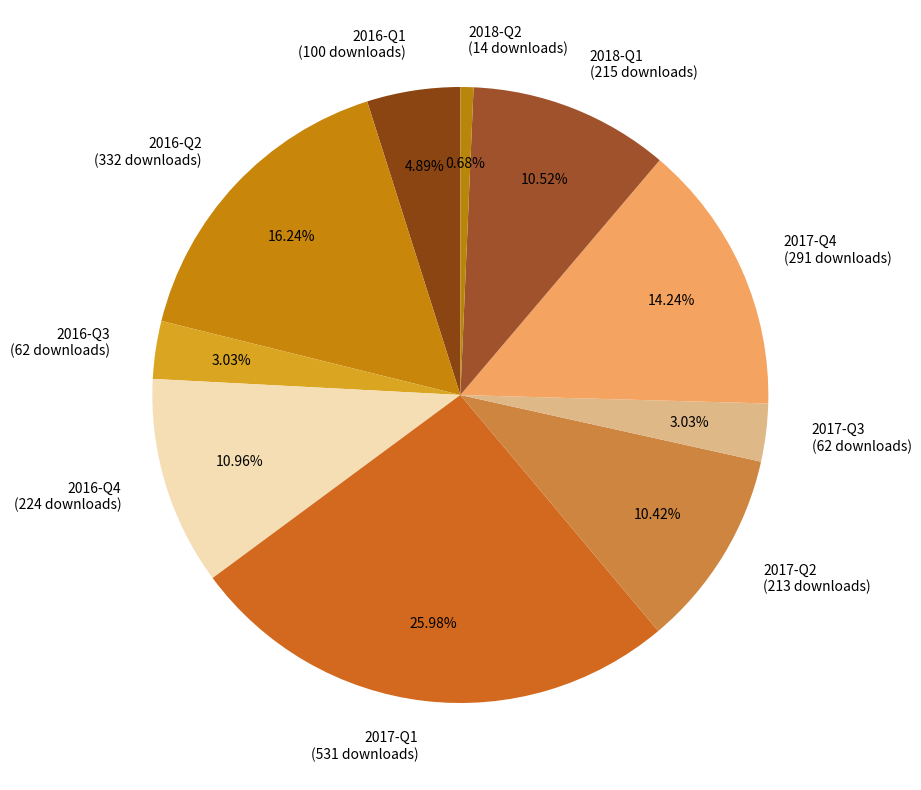

Is the sum of 2017-Q2 (213 downloads) and 2016-Q2 (332 downloads) greater than half?

No